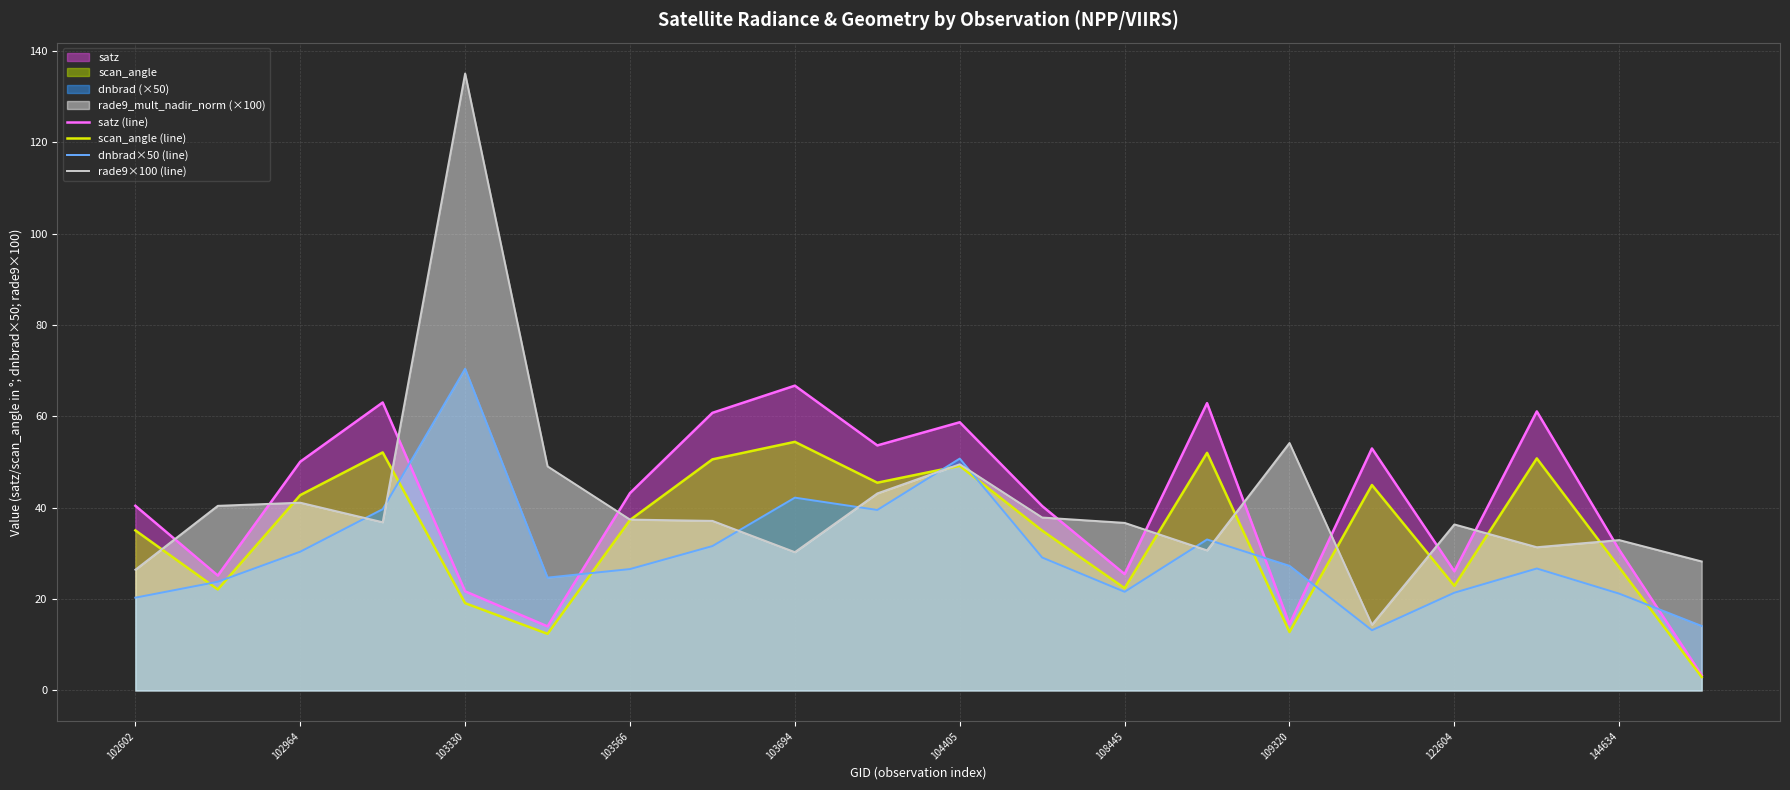

At which category is the sum across all series the highest?

103330